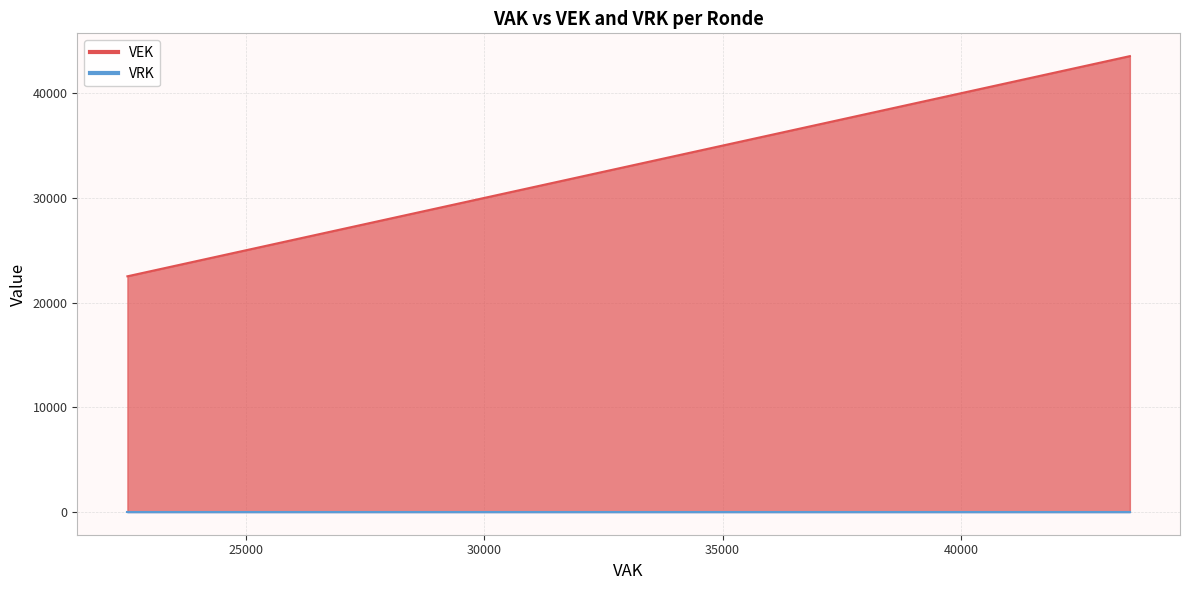

How many lines are shown in the chart?

2